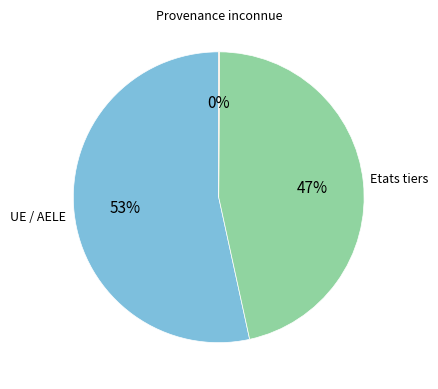

Is there a majority slice in this chart?

Yes